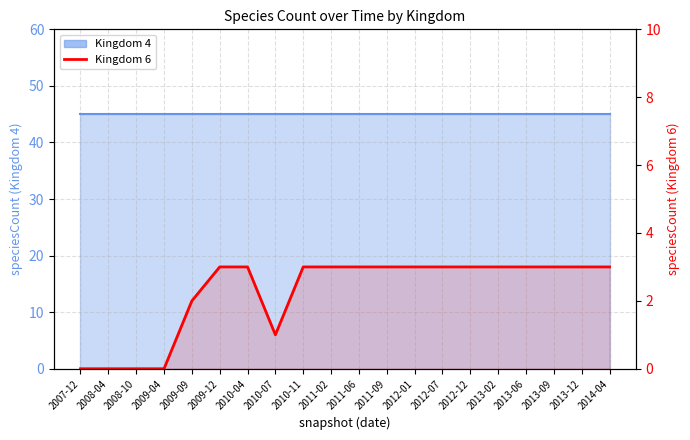

Reading right to left, what are all the values shown in this chart?

2014-04=3	2013-12=3	2013-09=3	2013-06=3	2013-02=3	2012-12=3	2012-07=3	2012-01=3	2011-09=3	2011-06=3	2011-02=3	2010-11=3	2010-07=1	2010-04=3	2009-12=3	2009-09=2	2009-04=0	2008-10=0	2008-04=0	2007-12=0